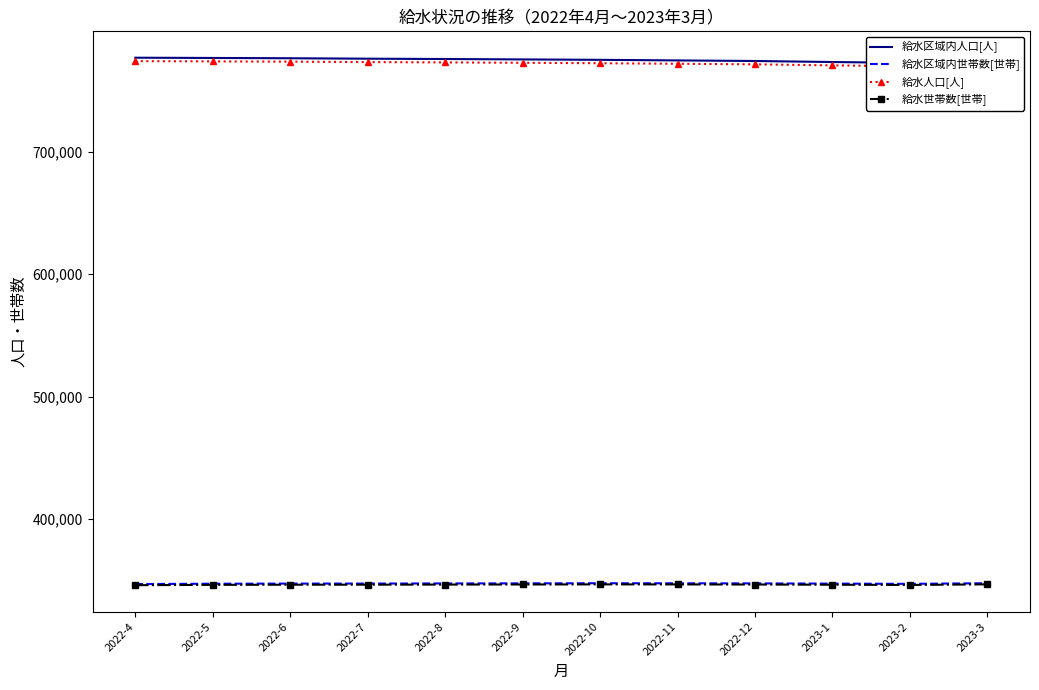

At which category does 給水区域内世帯数[世帯] reach its first local valley?

2023-2